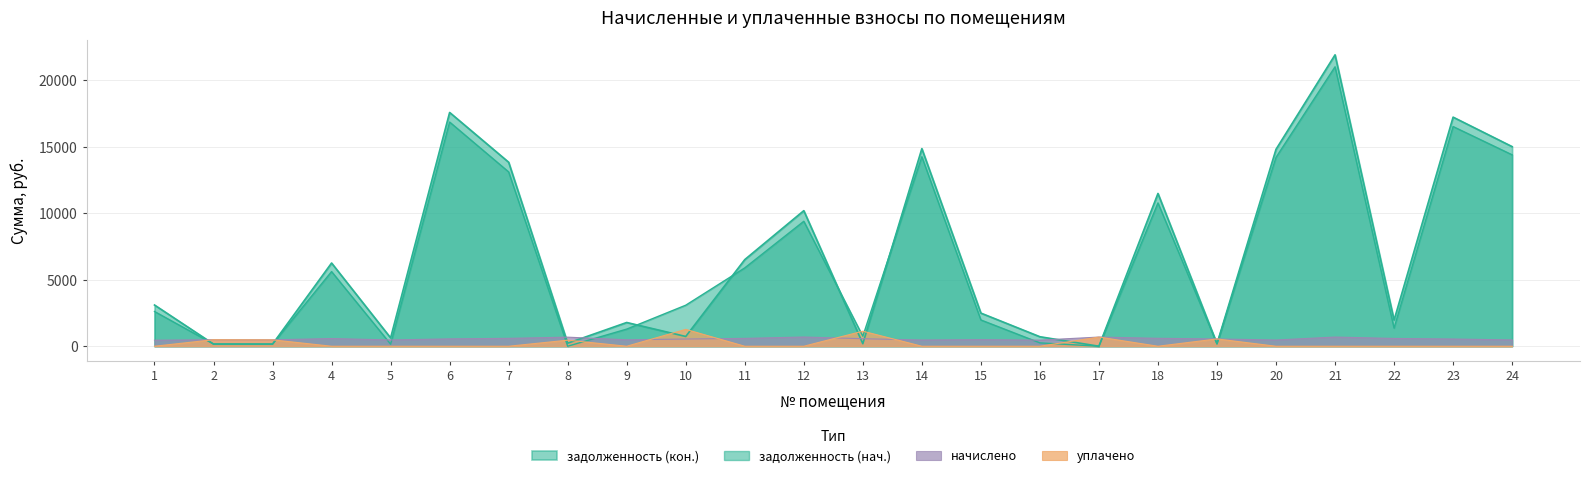

Is it true that задолженность (нач.) equals 1719.2 at 1?

False